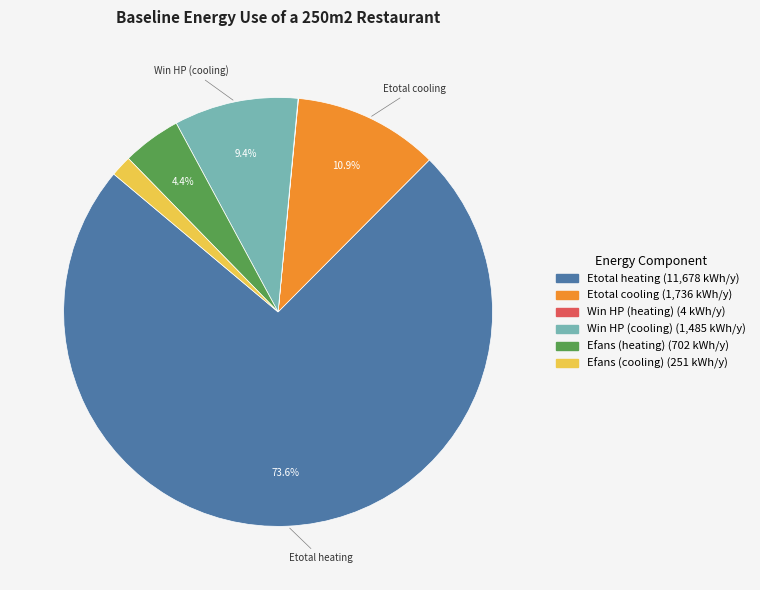

To the nearest percent, what percentage of the pie is Etotal cooling?

11%